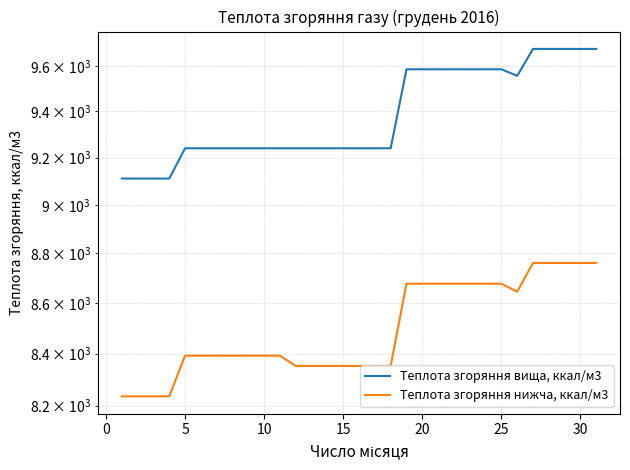

Reading left to right, transcribe all the data shown in this chart.

Теплота згоряння вища, ккал/м3: 9111	9111	9111	9111	9240	9240	9240	9240	9240	9240	9240	9240	9240	9240	9240	9240	9240	9240	9585	9585	9585	9585	9585	9585	9585	9556	9676	9676	9676	9676	9676
Теплота згоряння нижча, ккал/м3: 8235	8235	8235	8235	8392	8392	8392	8392	8392	8392	8392	8352	8352	8352	8352	8352	8352	8352	8677	8677	8677	8677	8677	8677	8677	8645	8761	8761	8761	8761	8761